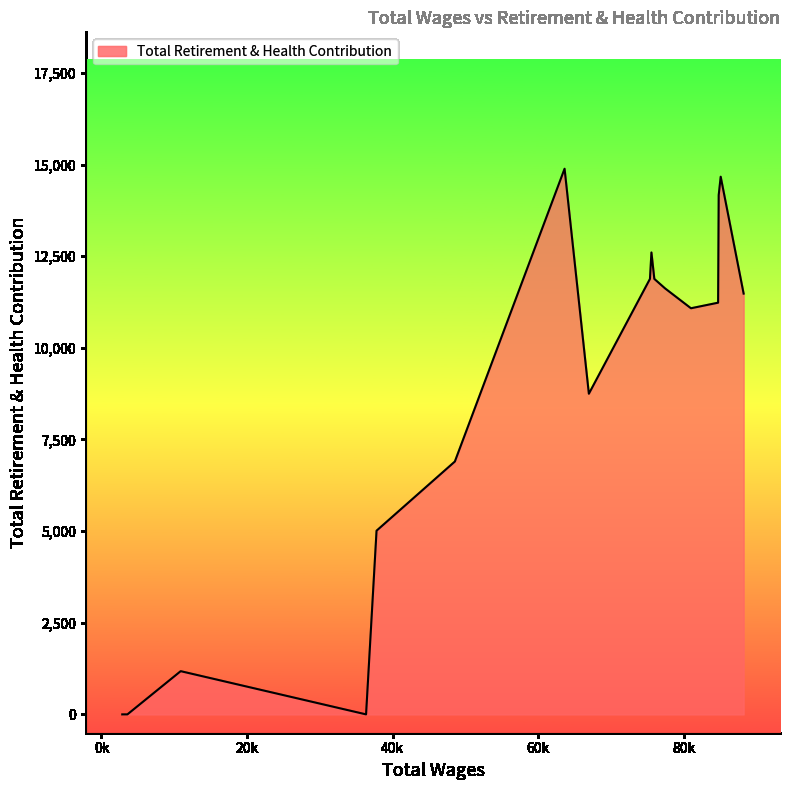

What is the difference between the maximum and minimum values?

14885